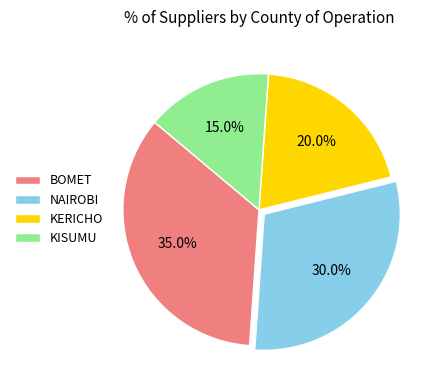

Is there a majority slice in this chart?

No